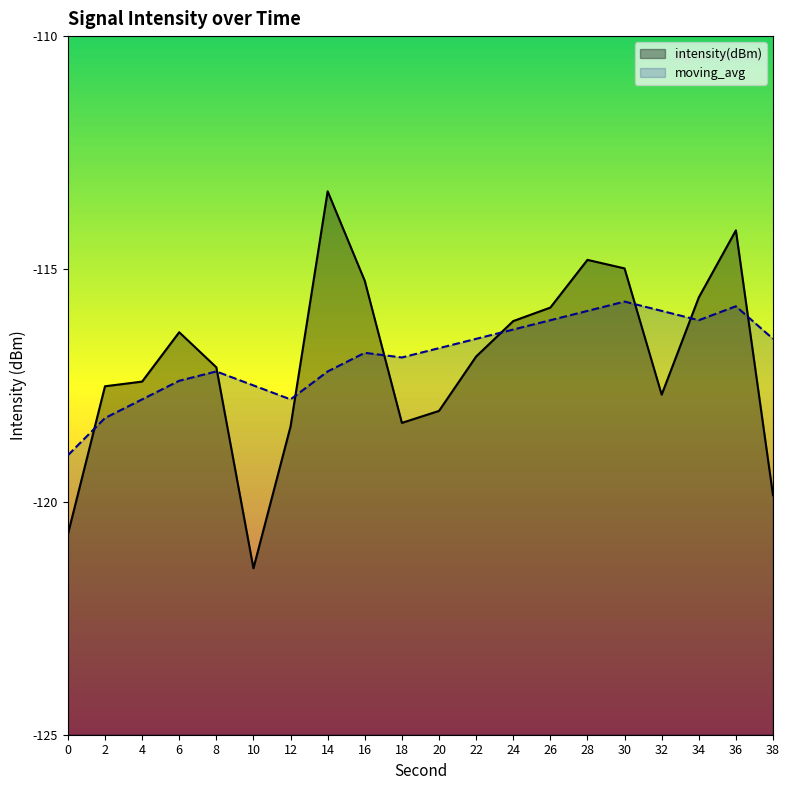

Where is the first local minimum for moving_avg?

12